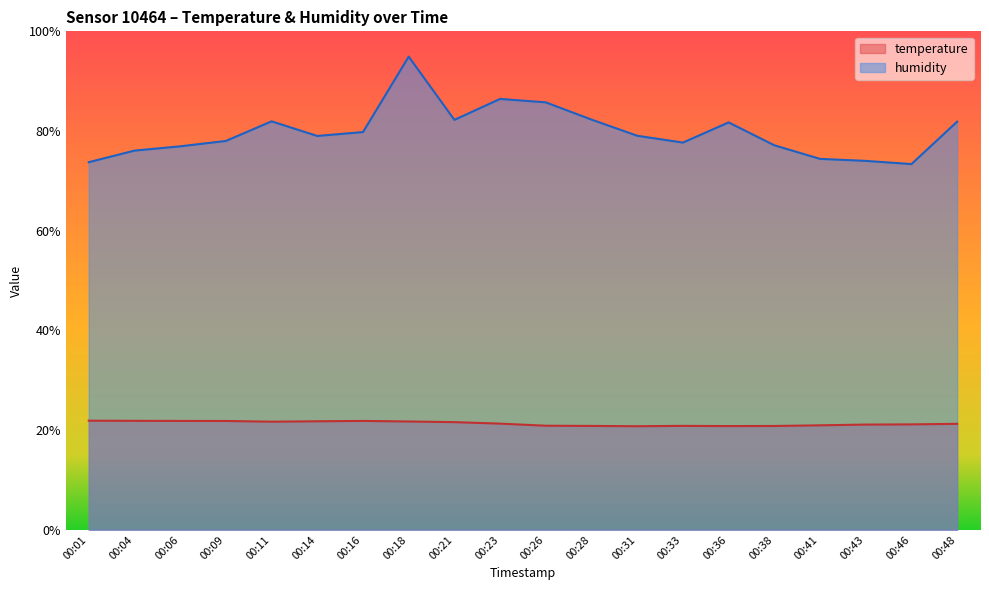

Where is humidity nearest to the value 84?

00:28